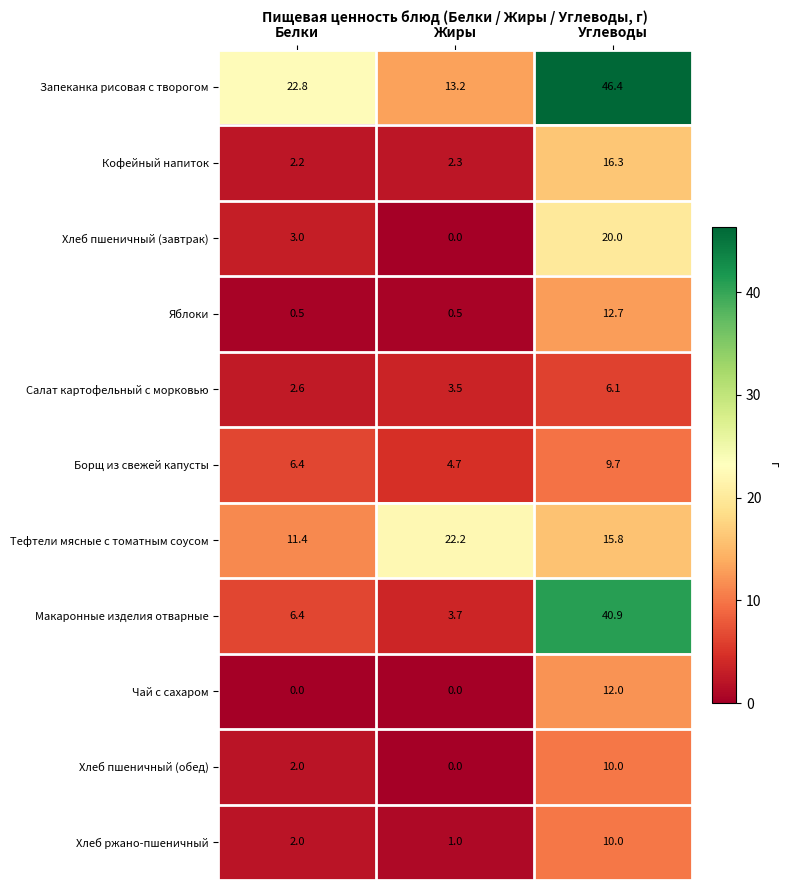

How many distinct data groups are displayed?

11